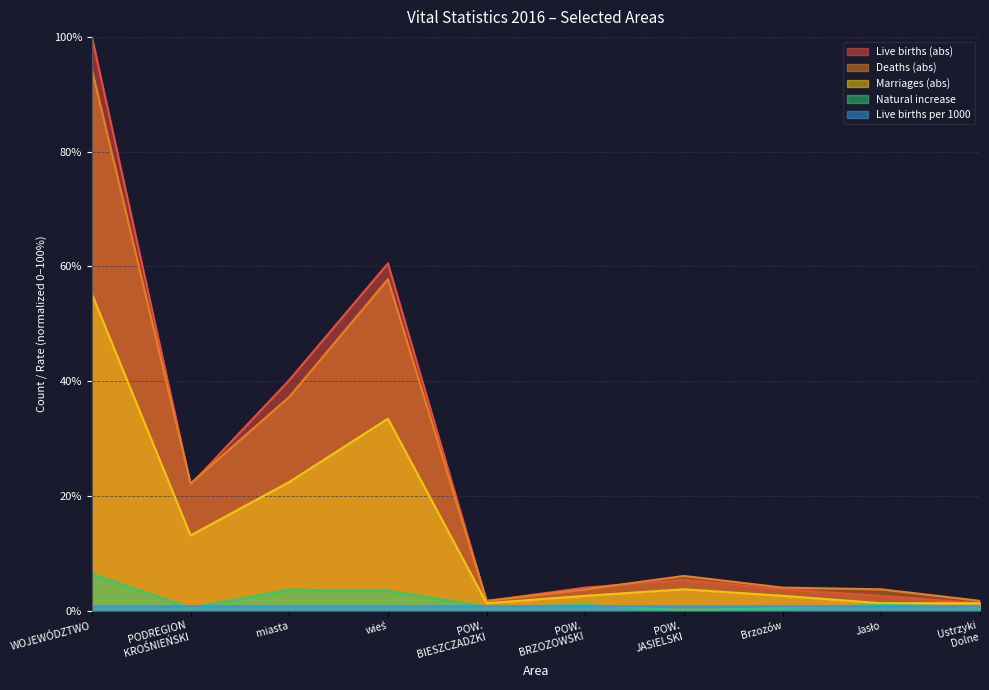

How many series are shown in this chart?

5